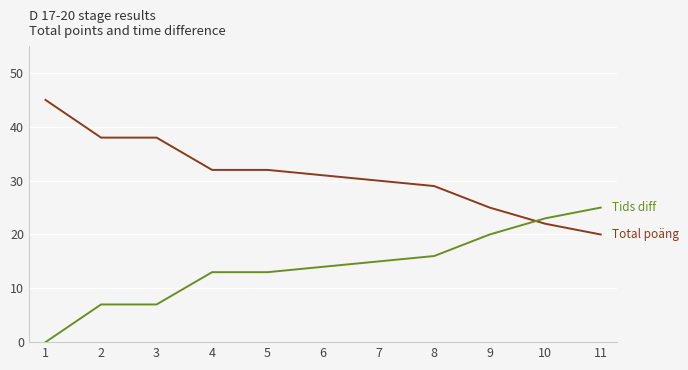

What is the spread (max minus min) of values at 8?

13